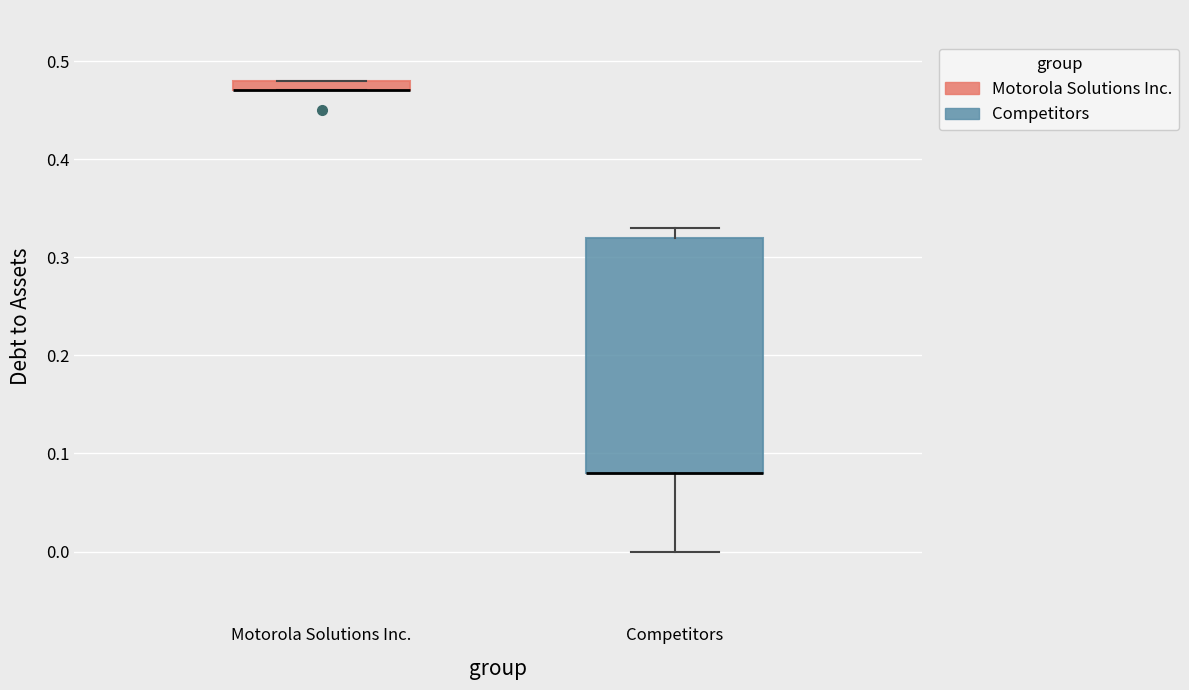

Where does the lower whisker of the box for Competitors end on the y-axis? The values are not printed on the chart, so give them approximately, as read against the axis.

0.00